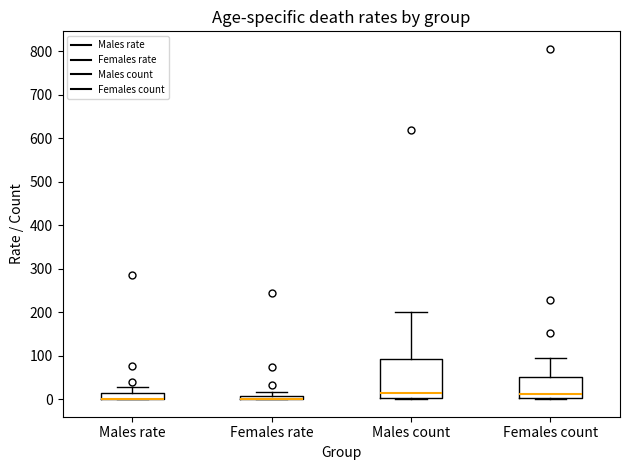

Where is the upper edge of the box for Males count on the y-axis? The values are not printed on the chart, so give them approximately, as read against the axis.

90